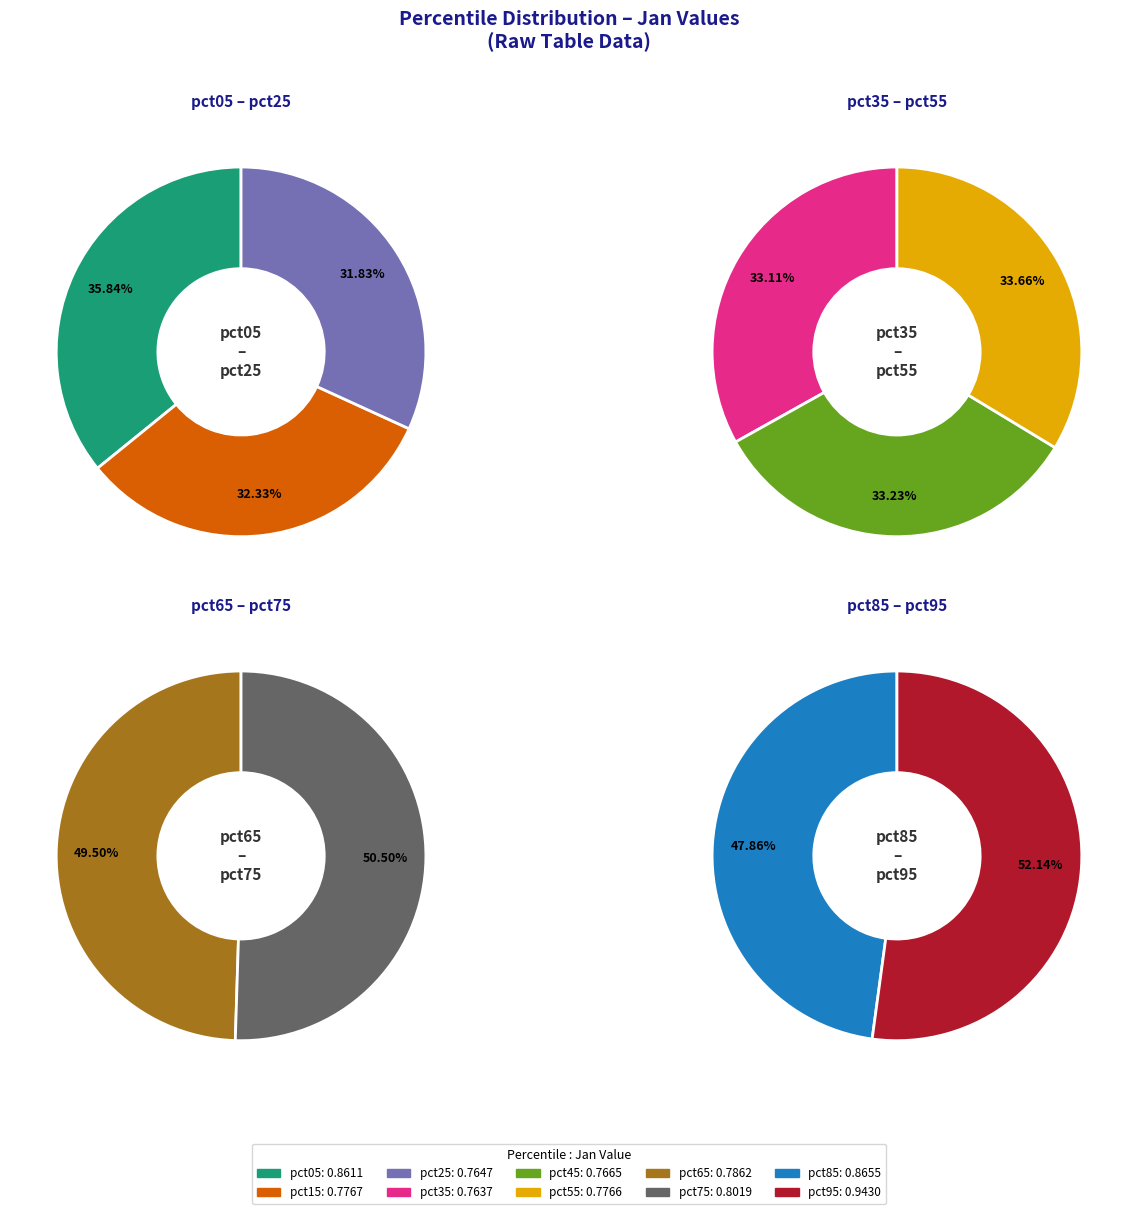

To the nearest percent, what percentage of the pie is pct45?

9%